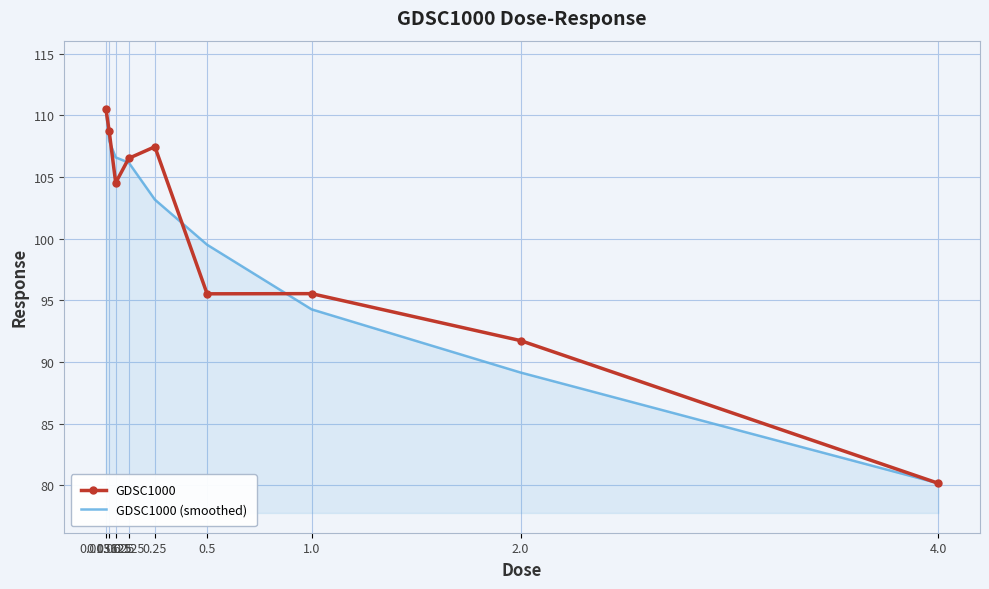

What is the sum of the GDSC1000 values at 0.0625 and 0.25?

212.0